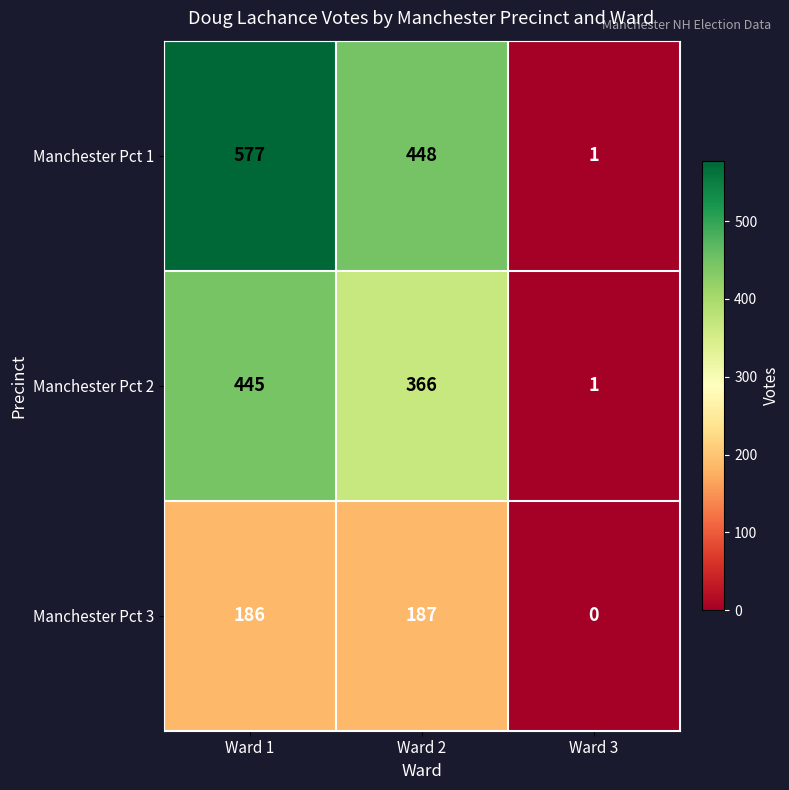

Rank the series by their average value, from lowest to highest.

Manchester Pct 3, Manchester Pct 2, Manchester Pct 1